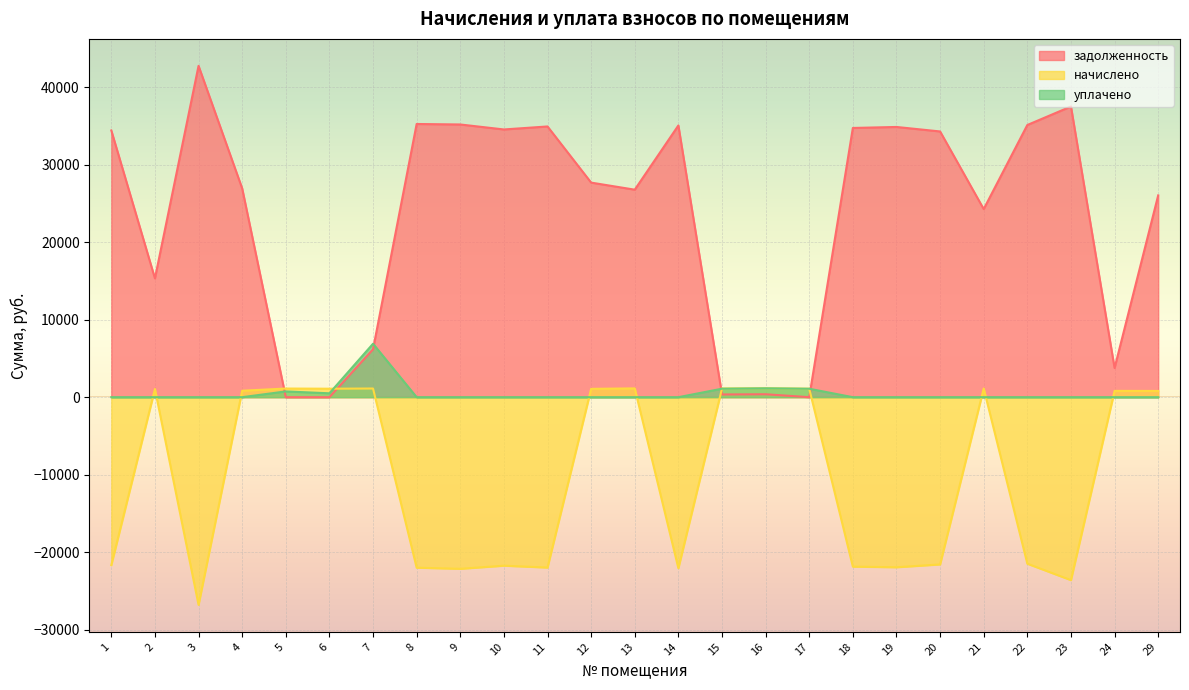

Which has a higher value, 4 or 6?

4